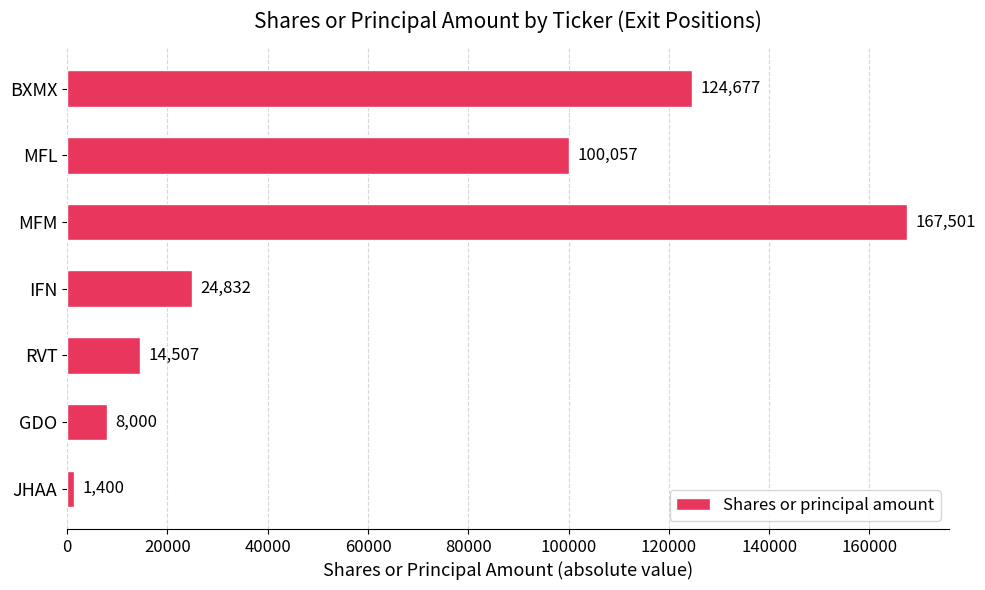

What is the maximum value shown in the chart?

167501